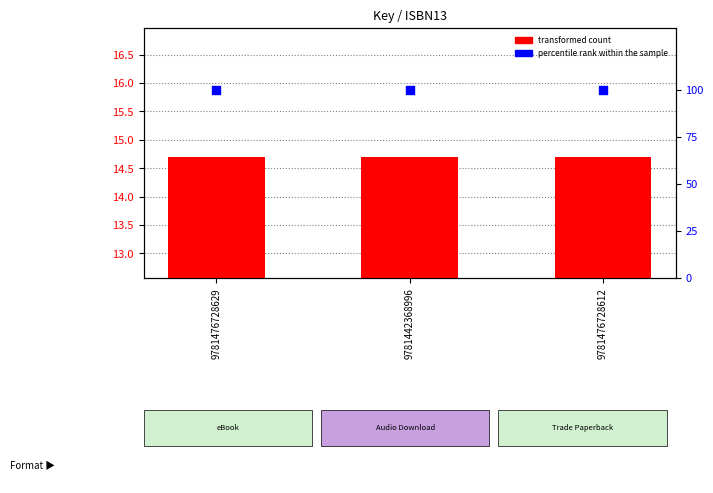

What are all the series names shown in the legend?

transformed count, percentile rank within the sample